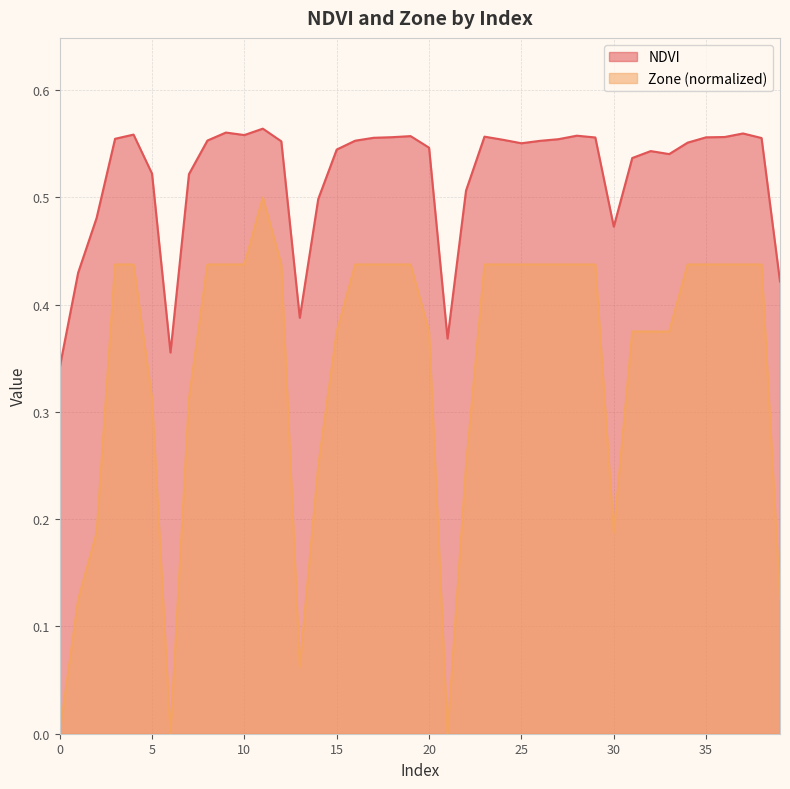

True or false: Zone has a value of 0.4 at 38.

True